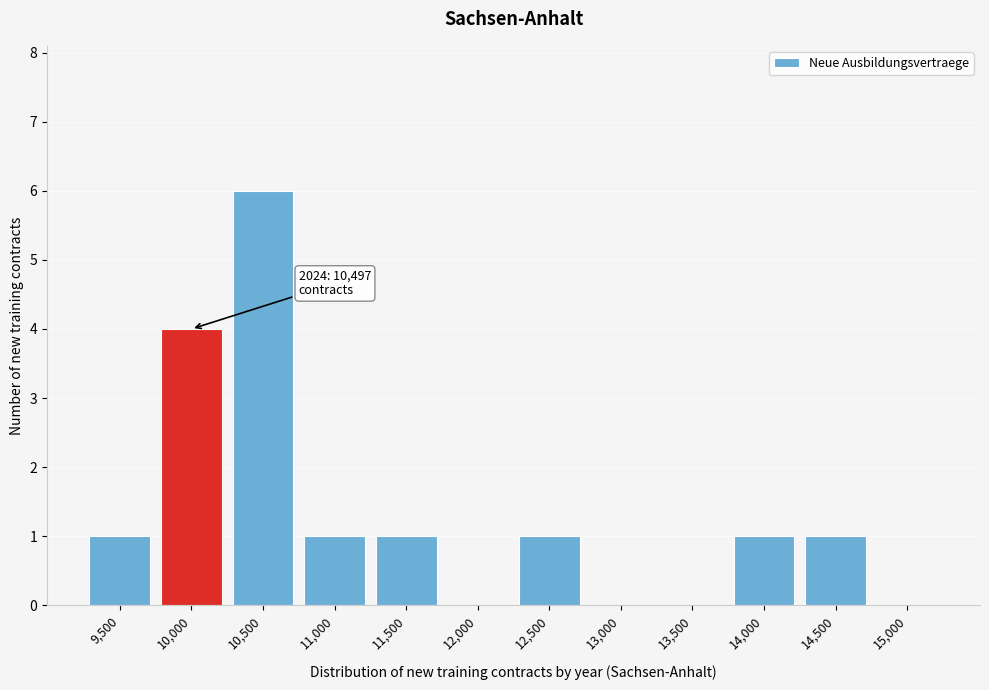

Reading left to right, what are all the values shown in this chart?

9,500=1	10,000=4	10,500=6	11,000=1	11,500=1	12,000=0	12,500=1	13,000=0	13,500=0	14,000=1	14,500=1	15,000=0